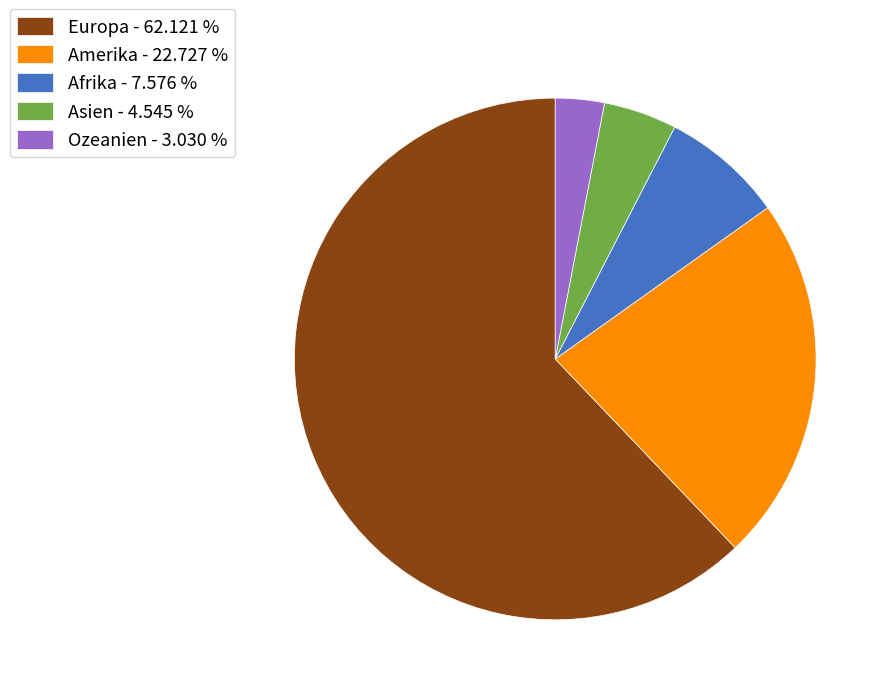

Which has a higher value, Ozeanien or Amerika?

Amerika